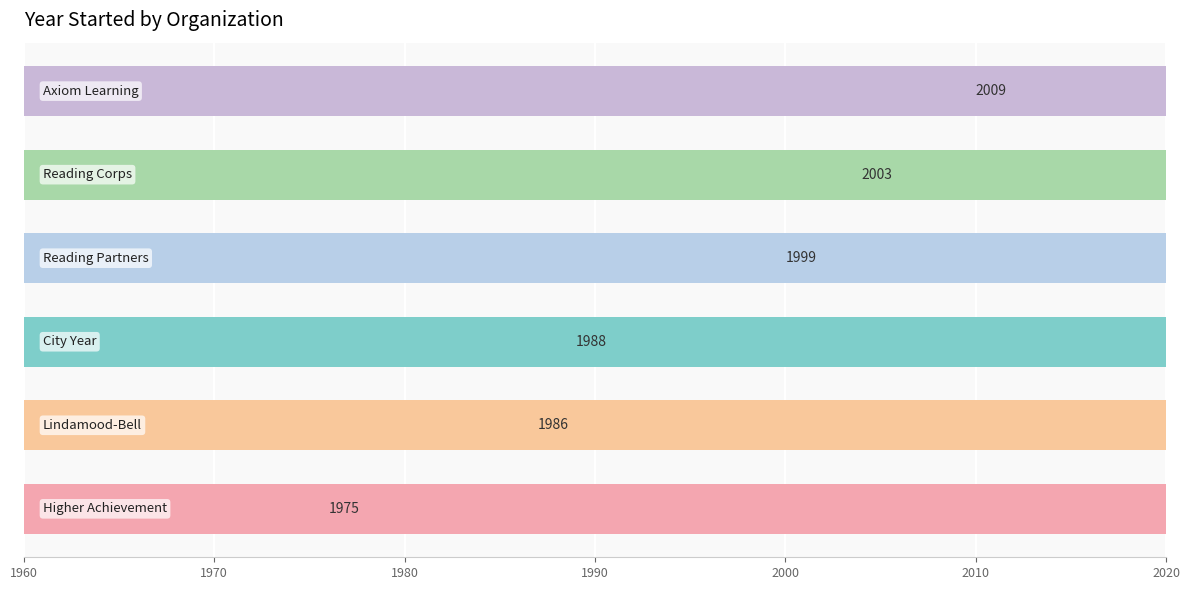

How many distinct data groups are displayed?

1